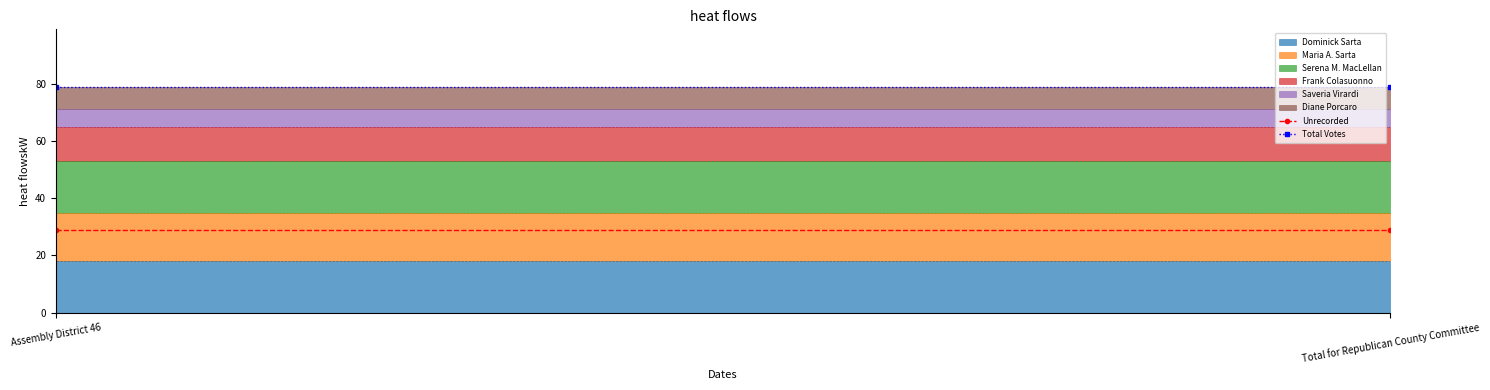

At which category is the sum across all series the highest?

Assembly District 46